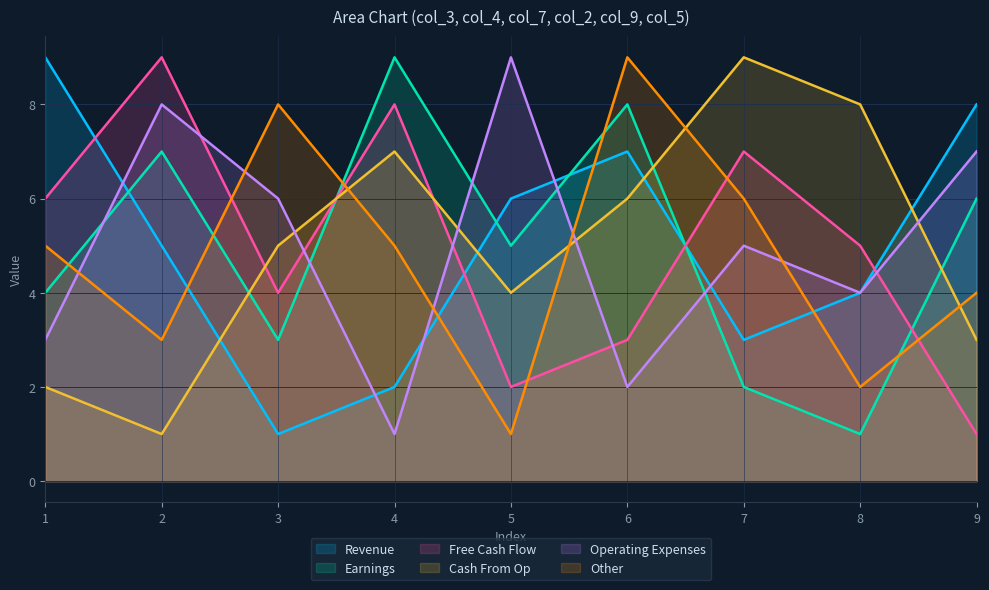

What is the average value of the col_4 series?

5